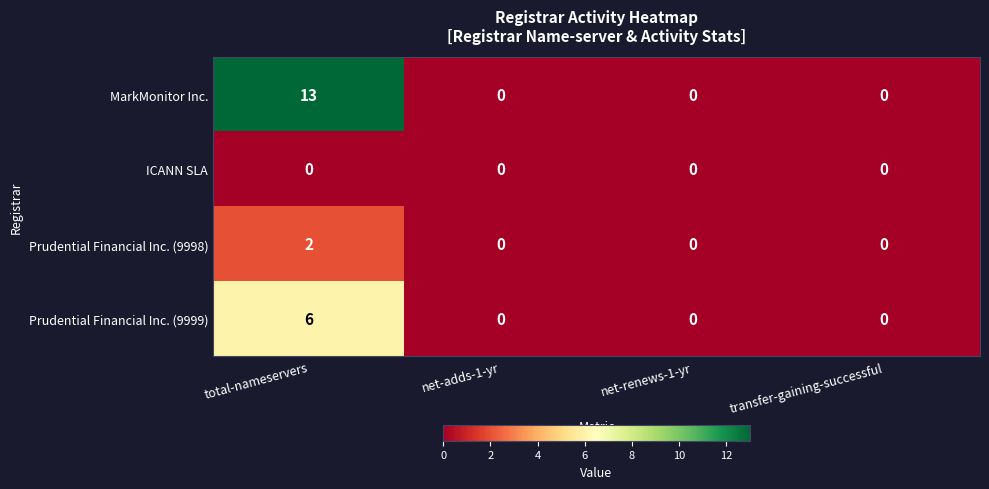

Count the MarkMonitor Inc. values in the range 0 to 13.

4